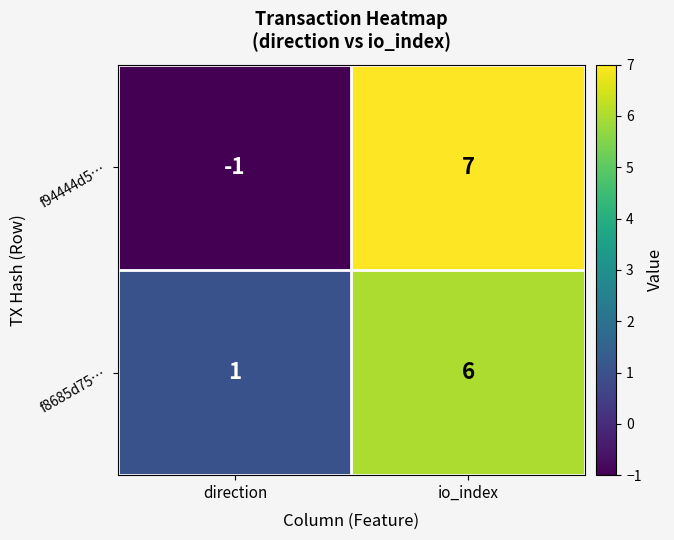

Which category has the lowest value across all series?

direction